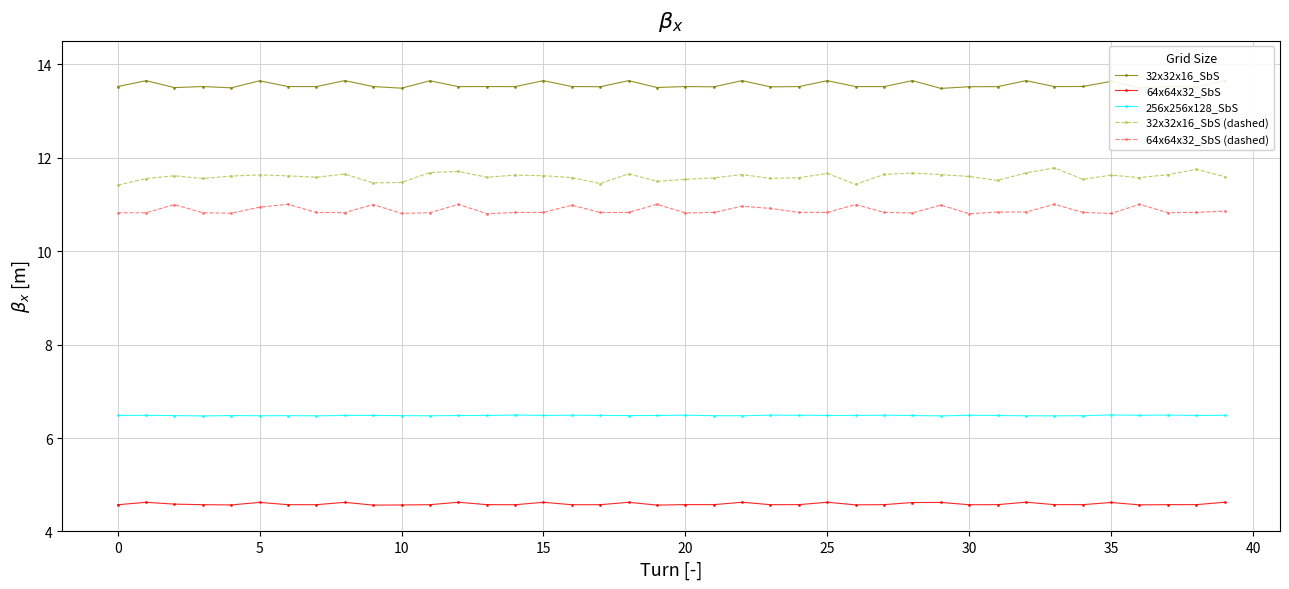

What is the maximum value for 64x64x32_SbS (dashed)?

11.0